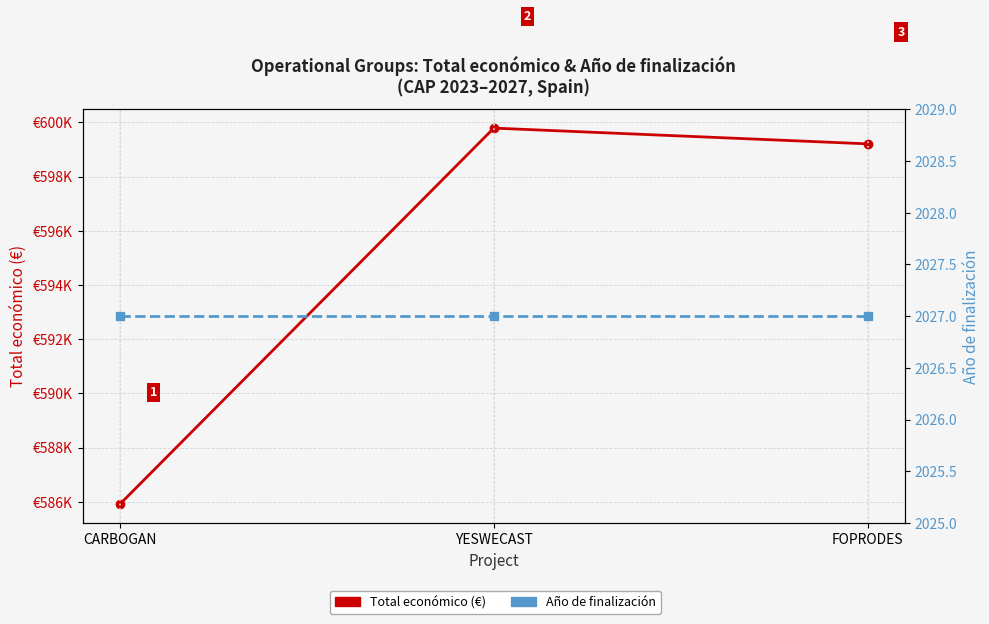

Which label corresponds to the smallest value in the chart?

CARBOGAN